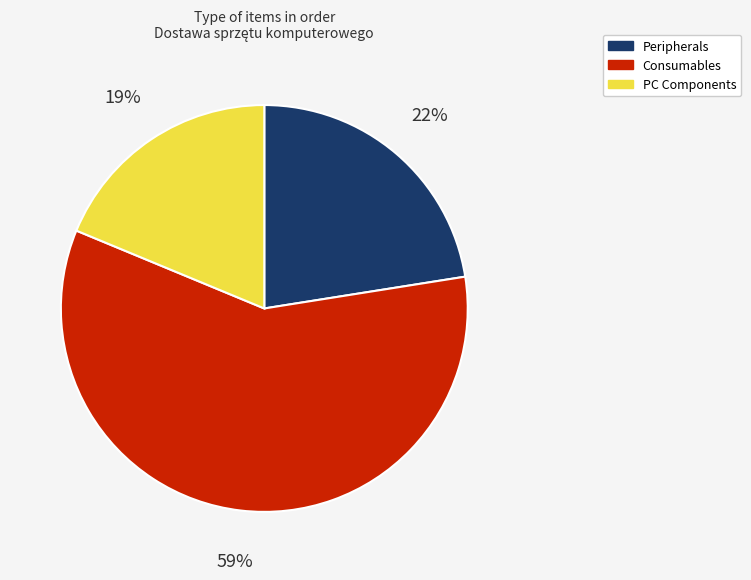

Is there any slice that represents more than half of the pie?

Yes